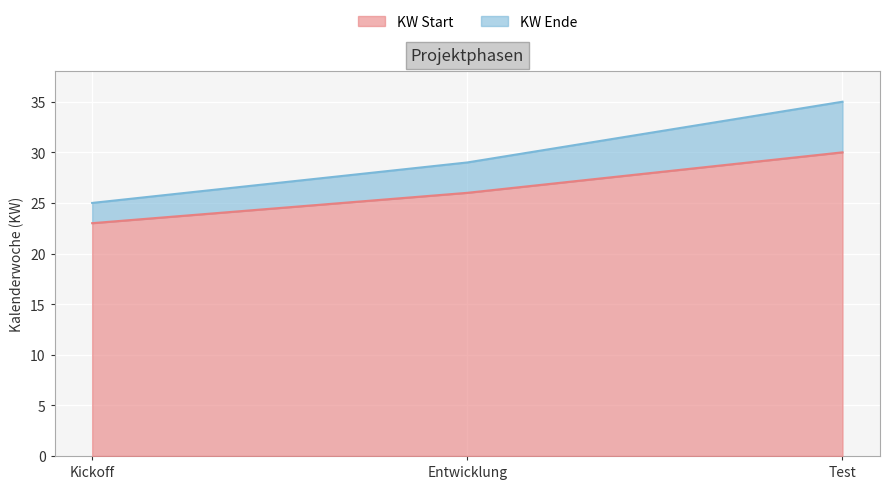

Is it true that KW Ende equals 35 at Test?

True